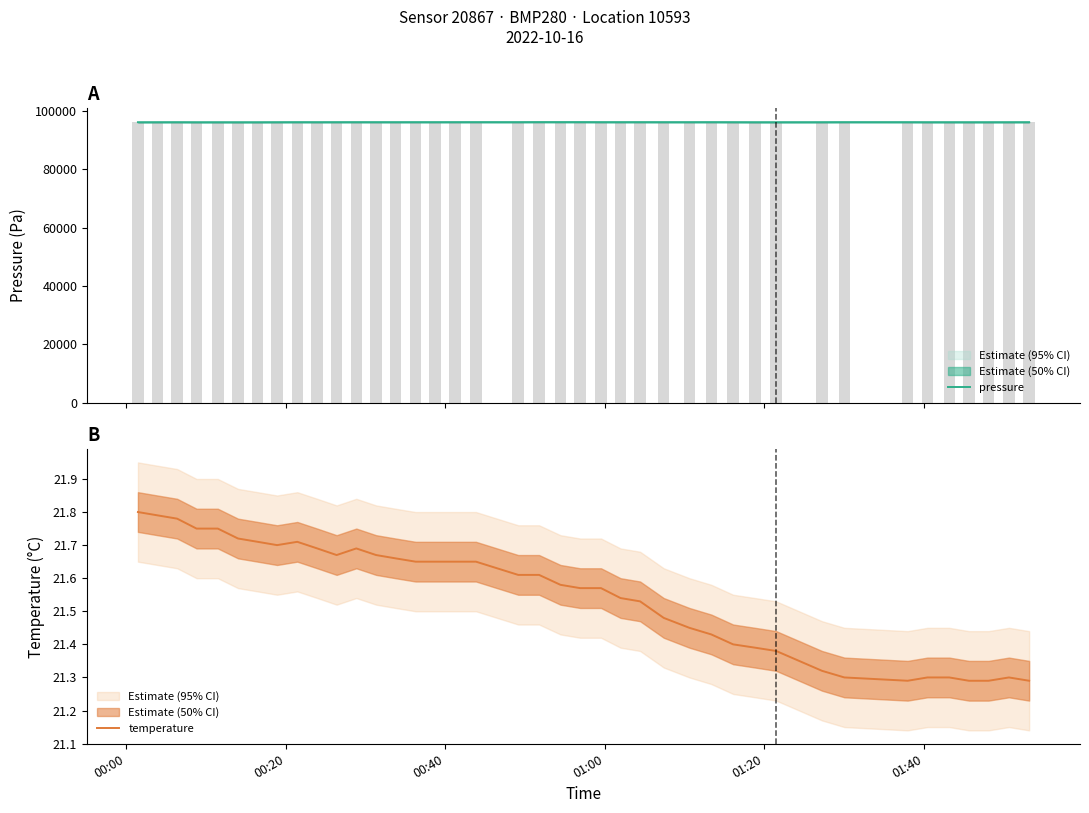

What is the lowest value of the pressure series?

96164.2